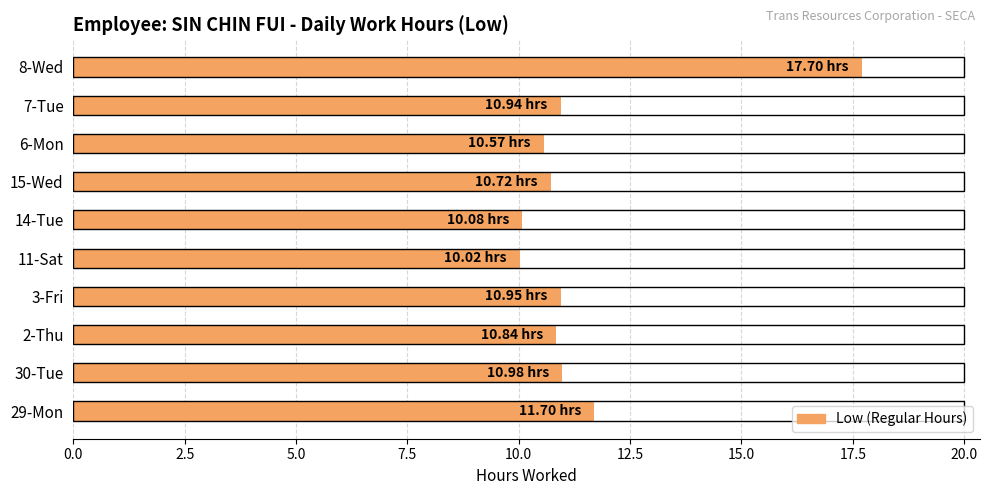

How many series are shown in this chart?

1